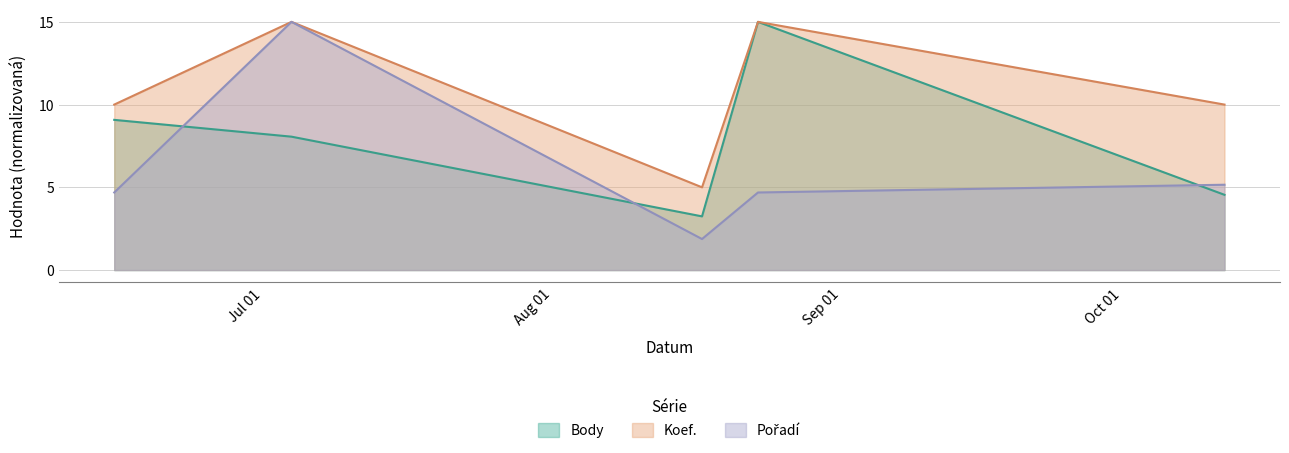

Which series changed the most between 2013-08-17 and 2013-10-12?

Koef.